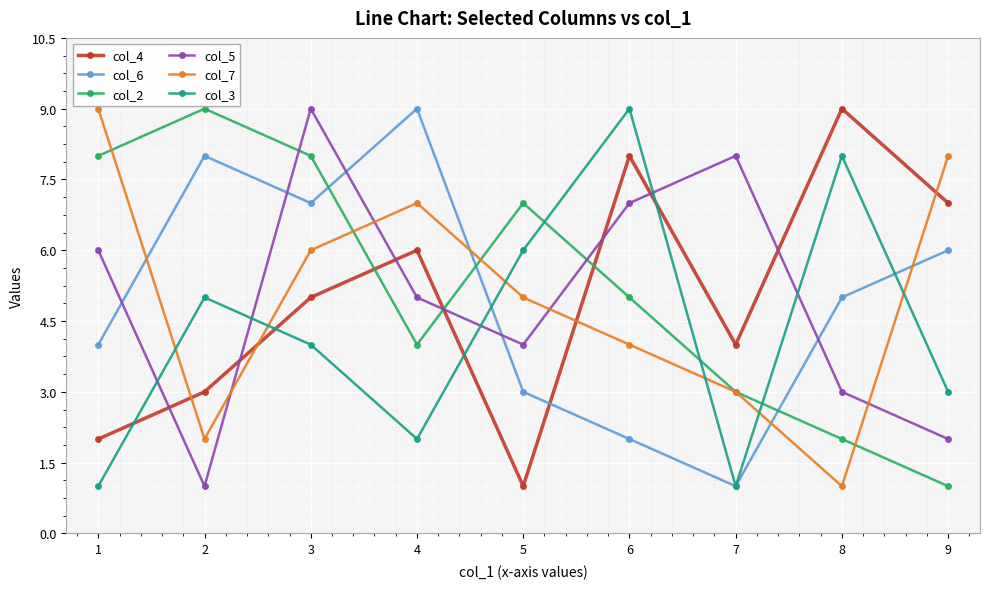

What is the difference between the highest and lowest values at 4?

7